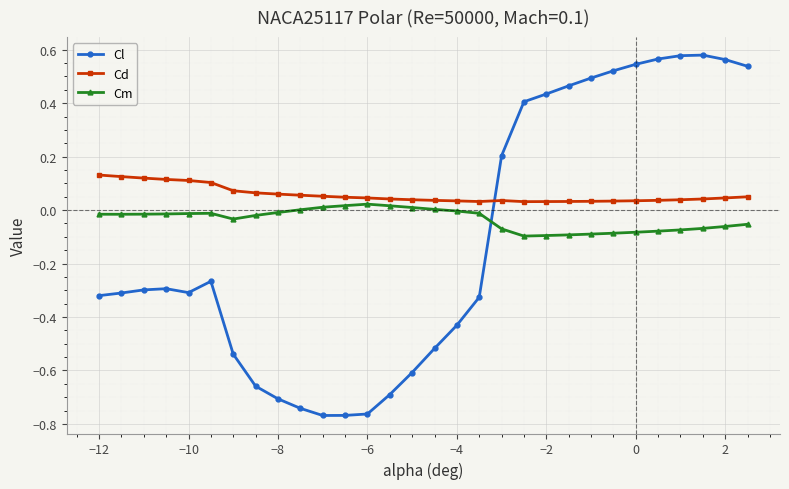

What are all the series names shown in the legend?

Cl, Cd, Cm